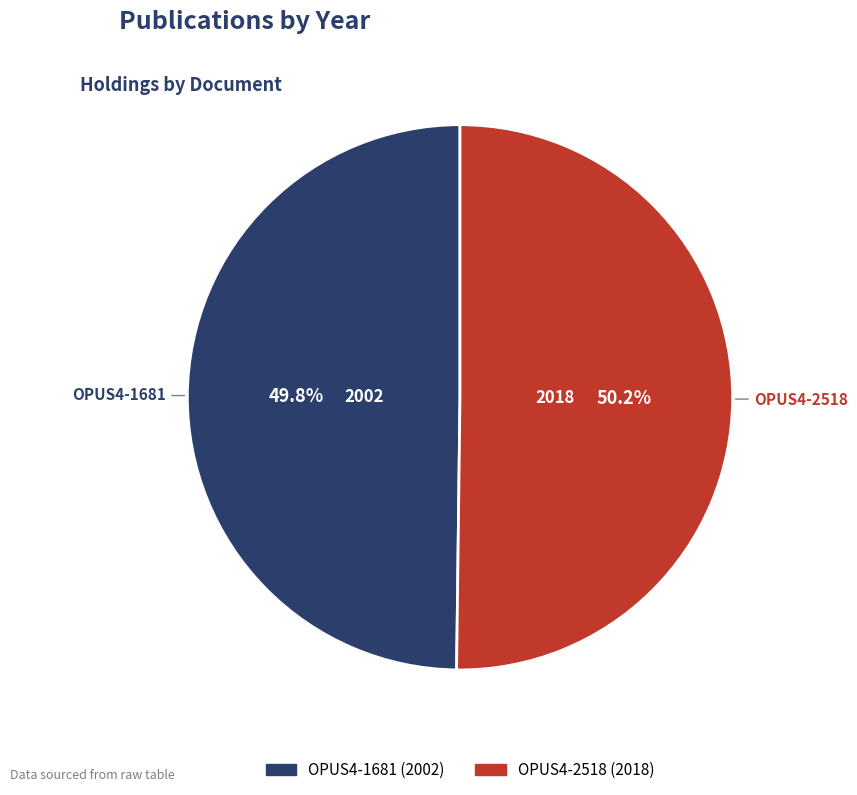

What is the ratio of the value at OPUS4-2518 to the value at OPUS4-1681?

1.0